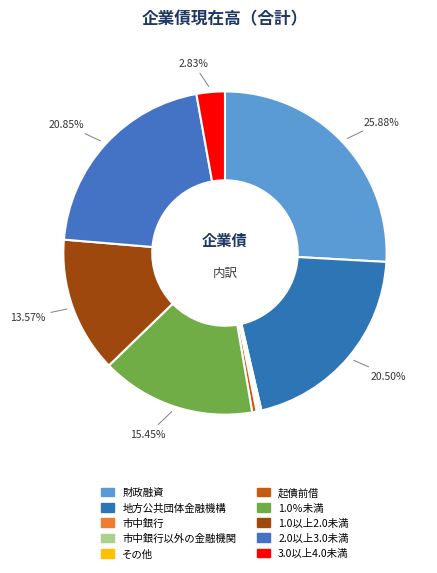

Rank the categories by value from lowest to highest.

その他, 市中銀行以外の金融機関, 市中銀行, 起債前借, 3.0％以上4.0％未満, 1.0％以上2.0％未満, 1.0％未満, 地方公共団体金融機構, 2.0％以上3.0％未満, 財政融資